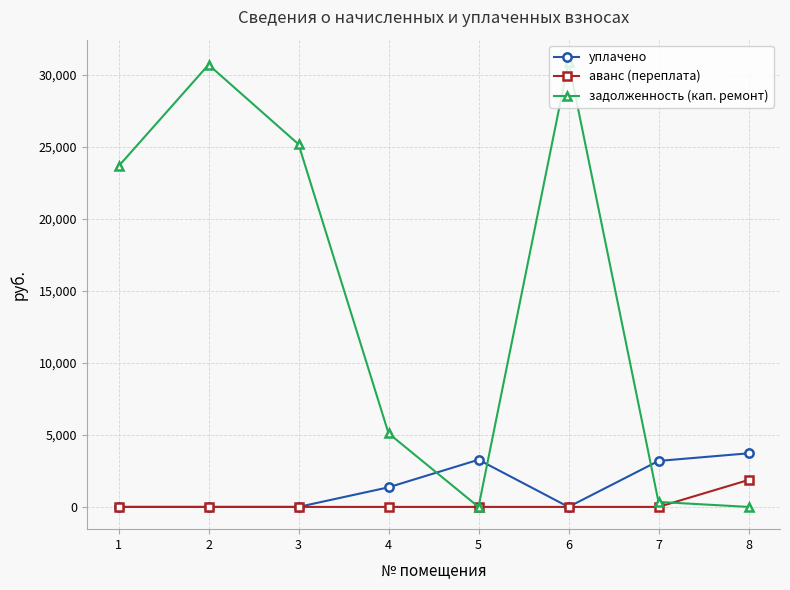

At how many categories does at least one series exceed 24439?

3